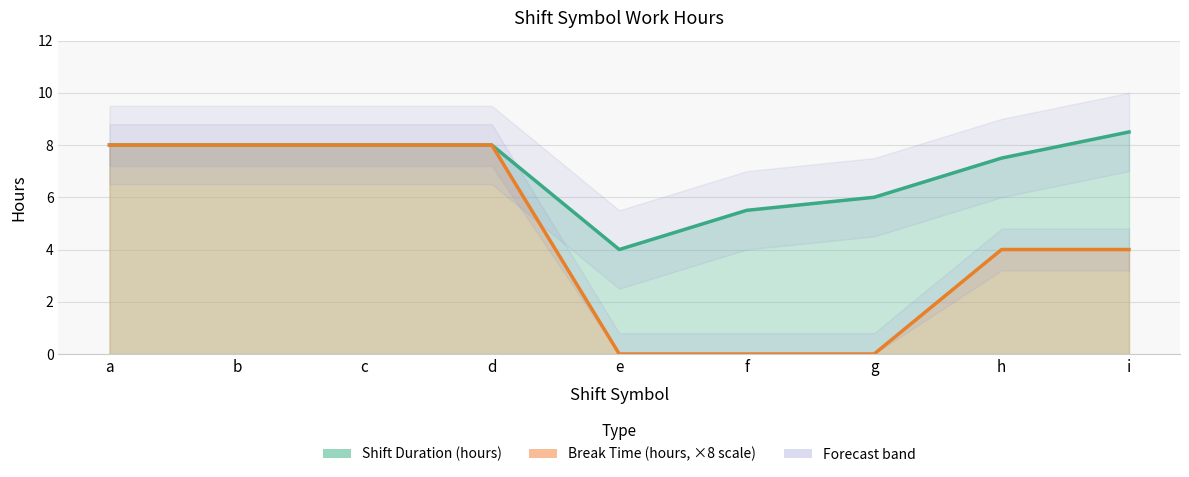

Which series has the widest spread of values?

Break Time (hours, ×8 scale)